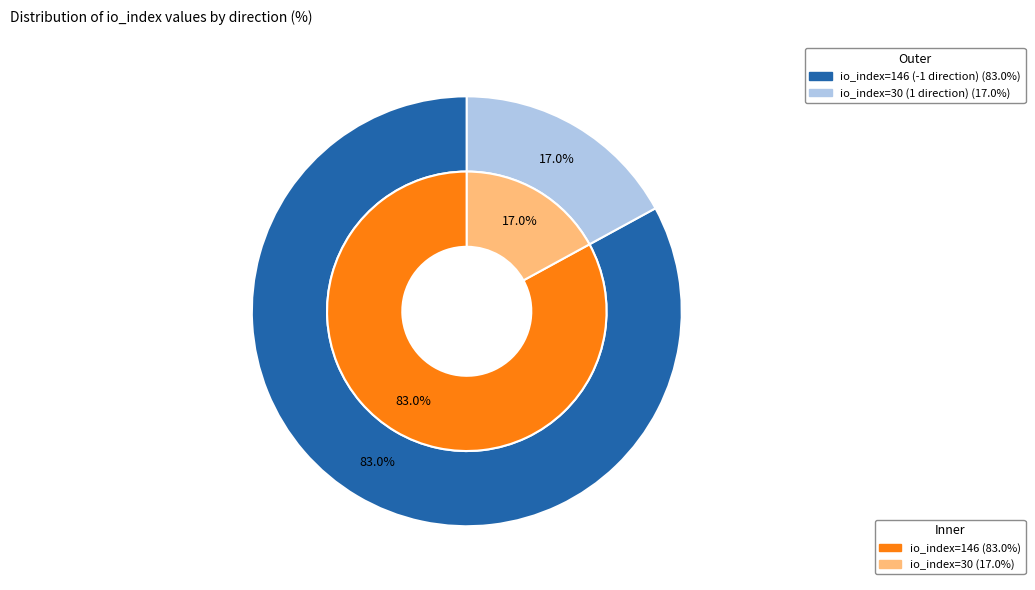

Rank the categories by inner value from highest to lowest.

0, 1